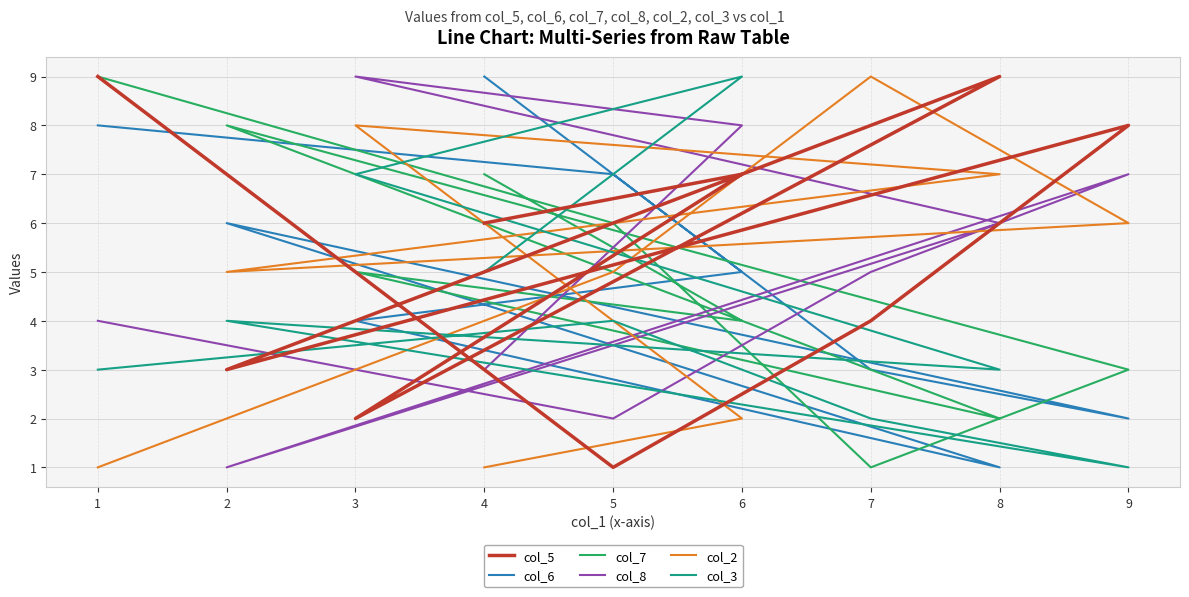

What is the difference between the col_6 values at 2 and 7?

3